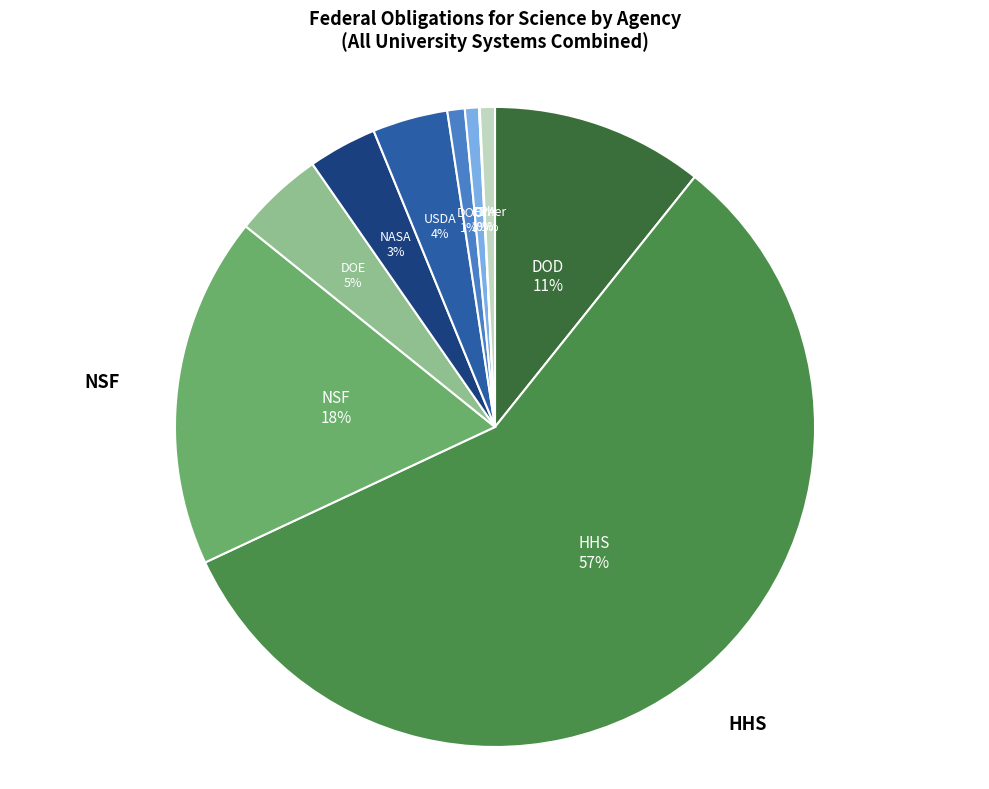

Between DOD and NASA, which is larger?

DOD